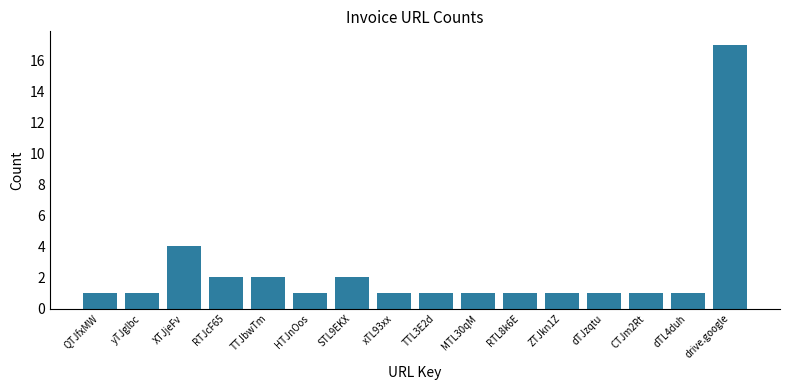

Which category has the highest value across all series?

drive.google